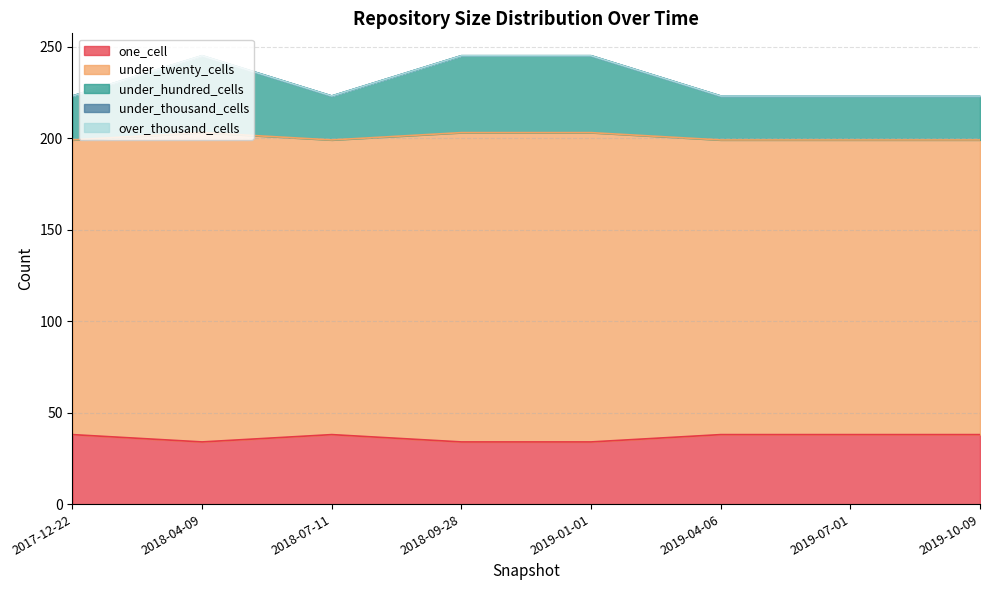

At which category does under_hundred_cells reach its first local peak?

2018-04-09